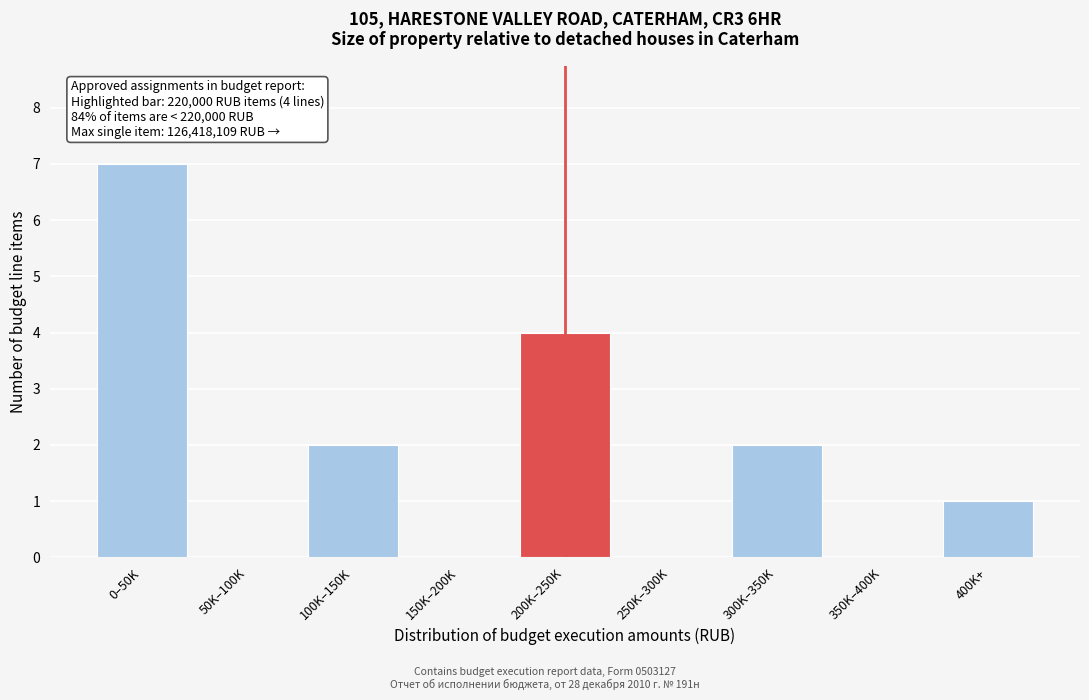

Reading left to right, list all the values displayed in this chart.

0–50K=7	50K–100K=0	100K–150K=2	150K–200K=0	200K–250K=4	250K–300K=0	300K–350K=2	350K–400K=0	400K+=1